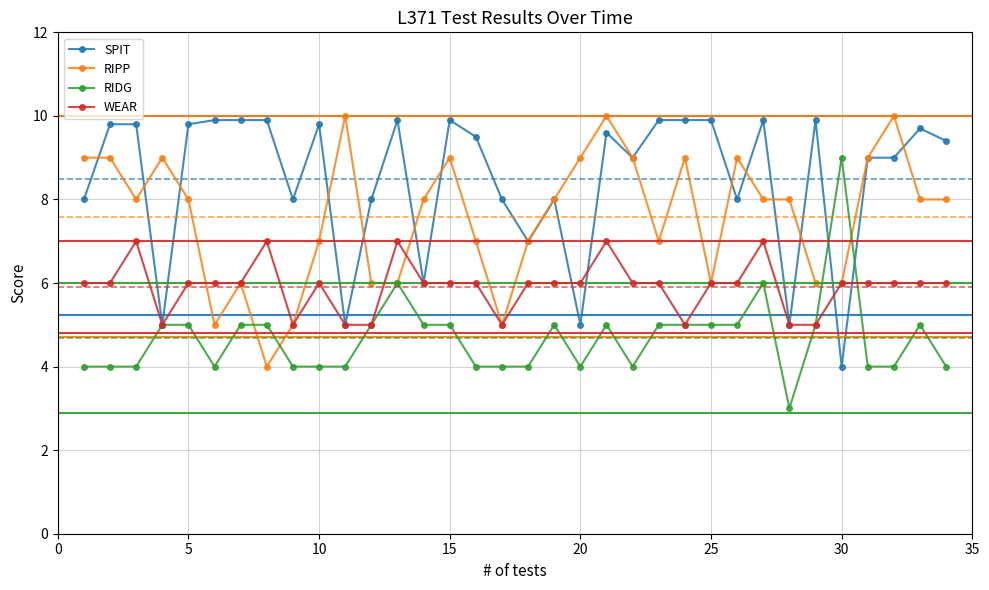

What is the average value of the RIDG series?

4.7